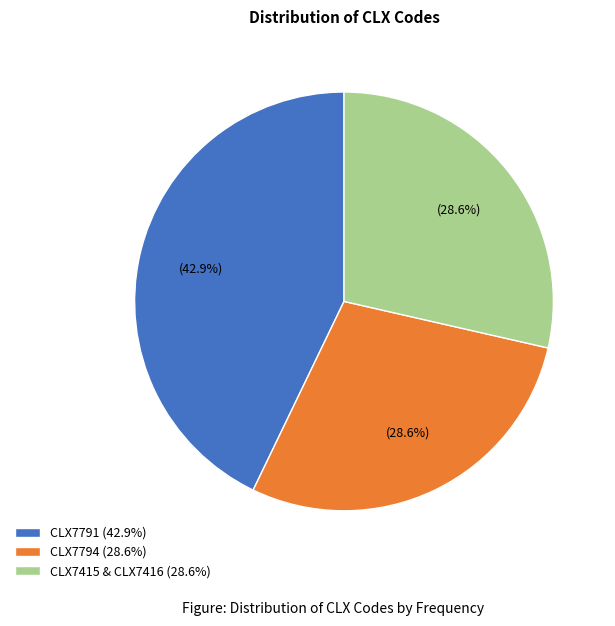

Count the number of slices in the pie.

3